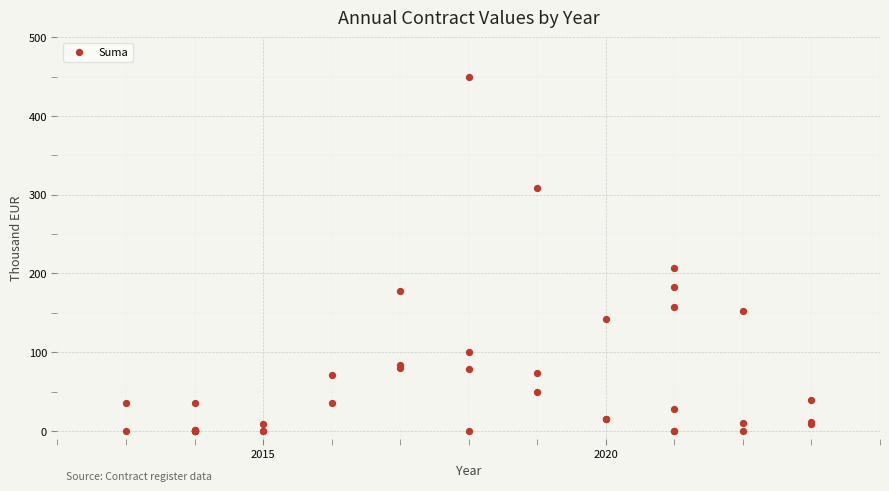

What Y value in the scatter plot is closest to 225?

207.1